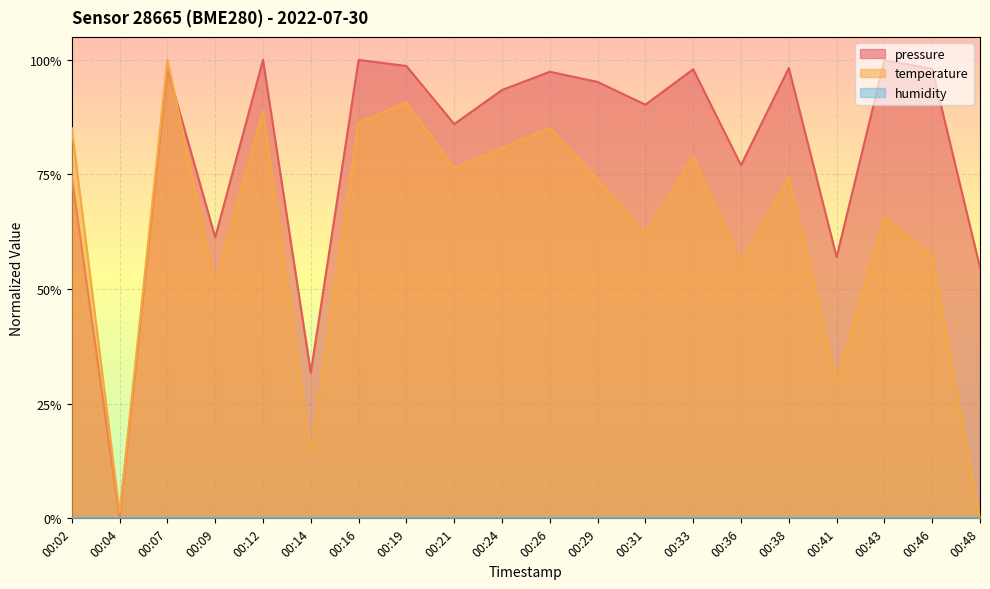

True or false: temperature has a value of 1.0 at 00:07.

True